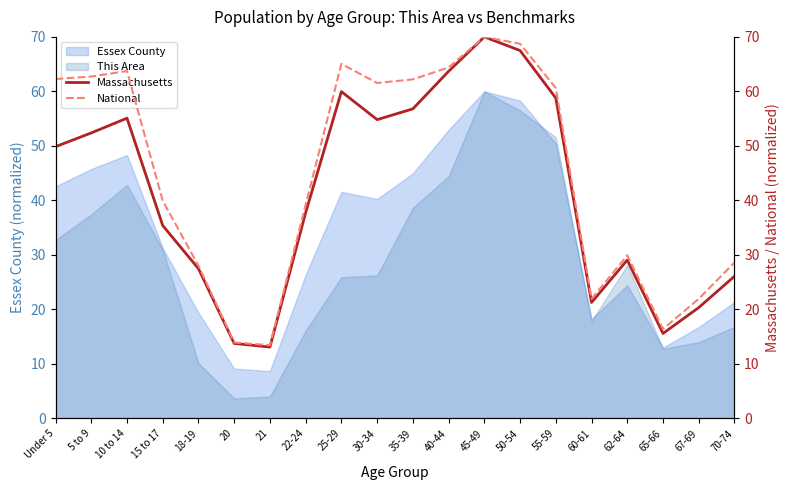

Is it true that National equals 21.9 at 67-69?

True